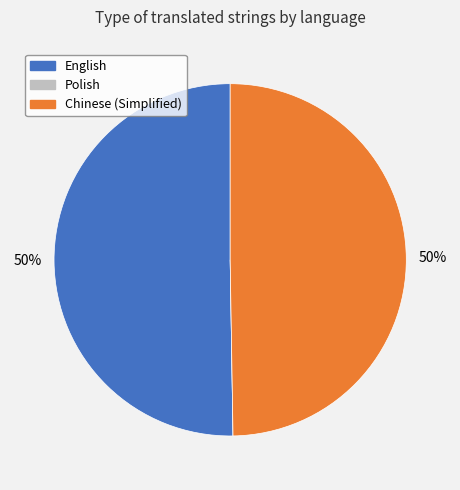

To the nearest percent, what percentage of the pie is Chinese (Simplified)?

50%